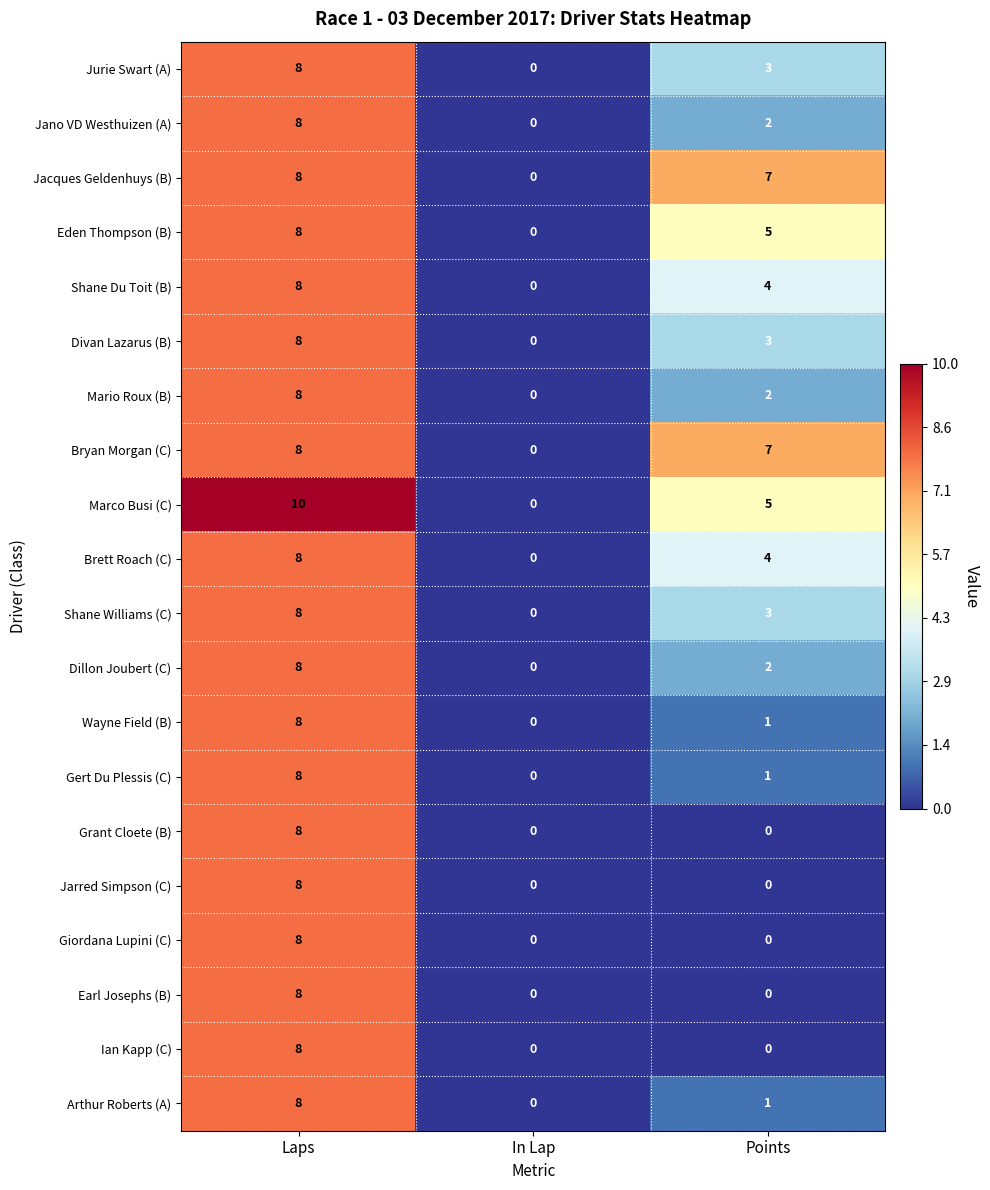

True or false: Brett Roach (C) has a value of 7 at Points.

False